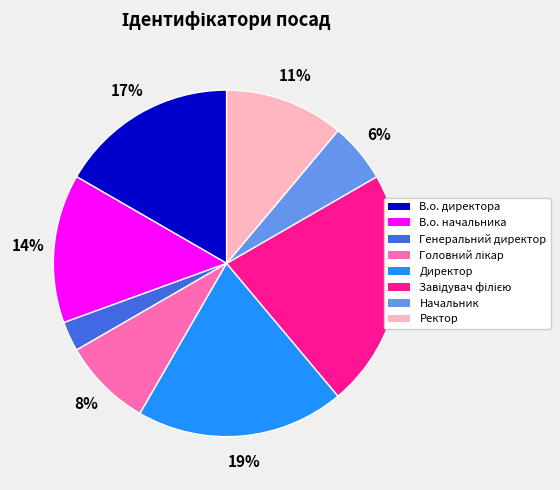

Between Ректор and В.о. начальника, which is larger?

В.о. начальника